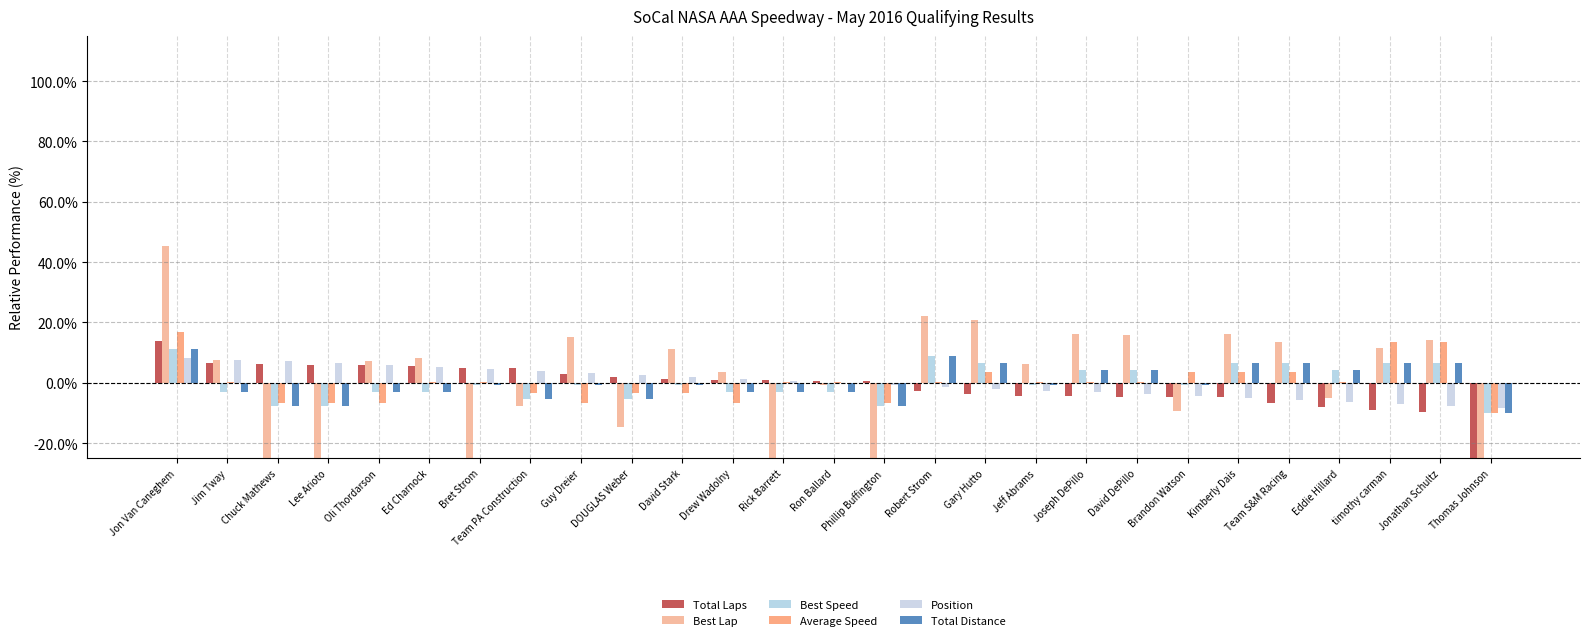

Reading left to right, what are all the values shown in this chart?

Total Laps: Jon Van Caneghem=13.8	Jim Tway=6.6	Chuck Mathews=6.2	Lee Arioto=6.0	Oli Thordarson=5.9	Ed Charnock=5.5	Bret Strom=5.0	Team PA Construction=4.8	Guy Dreier=2.8	DOUGLAS Weber=1.9	David Stark=1.2	Drew Wadolny=1.0	Rick Barrett=0.9	Ron Ballard=0.5	Phillip Buffington=0.5	Robert Strom=-2.7	Gary Hutto=-3.6	Jeff Abrams=-4.3	Joseph DePillo=-4.4	David DePillo=-4.5	Brandon Watson=-4.6	Kimberly Dais=-4.8	Team S&M Racing=-6.6	Eddie Hillard=-8.1	timothy carman=-9.1	Jonathan Schultz=-9.8	Thomas Johnson=-100.0
Best Lap: Jon Van Caneghem=45.2	Jim Tway=7.6	Chuck Mathews=-34.3	Lee Arioto=-34.7	Oli Thordarson=7.2	Ed Charnock=8.1	Bret Strom=-38.1	Team PA Construction=-7.6	Guy Dreier=15.3	DOUGLAS Weber=-14.8	David Stark=11.2	Drew Wadolny=3.7	Rick Barrett=-52.0	Ron Ballard=-0.6	Phillip Buffington=-38.5	Robert Strom=22.1	Gary Hutto=20.8	Jeff Abrams=6.3	Joseph DePillo=16.0	David DePillo=15.9	Brandon Watson=-9.3	Kimberly Dais=16.1	Team S&M Racing=13.4	Eddie Hillard=-4.9	timothy carman=11.6	Jonathan Schultz=14.1	Thomas Johnson=-100.0
Best Speed: Jon Van Caneghem=11.1	Jim Tway=-3.0	Chuck Mathews=-7.7	Lee Arioto=-7.7	Oli Thordarson=-3.0	Ed Charnock=-3.0	Bret Strom=-0.6	Team PA Construction=-5.3	Guy Dreier=-0.6	DOUGLAS Weber=-5.3	David Stark=-0.6	Drew Wadolny=-3.0	Rick Barrett=-3.0	Ron Ballard=-3.0	Phillip Buffington=-7.7	Robert Strom=8.8	Gary Hutto=6.4	Jeff Abrams=-0.6	Joseph DePillo=4.1	David DePillo=4.1	Brandon Watson=-0.6	Kimberly Dais=6.4	Team S&M Racing=6.4	Eddie Hillard=4.1	timothy carman=6.4	Jonathan Schultz=6.4	Thomas Johnson=-10.0
Average Speed: Jon Van Caneghem=17.0	Jim Tway=0.1	Chuck Mathews=-6.6	Lee Arioto=-6.6	Oli Thordarson=-6.6	Ed Charnock=0.1	Bret Strom=0.1	Team PA Construction=-3.2	Guy Dreier=-6.6	DOUGLAS Weber=-3.2	David Stark=-3.2	Drew Wadolny=-6.6	Rick Barrett=0.1	Ron Ballard=0.1	Phillip Buffington=-6.6	Robert Strom=0.1	Gary Hutto=3.5	Jeff Abrams=0.1	Joseph DePillo=0.1	David DePillo=0.1	Brandon Watson=3.5	Kimberly Dais=3.5	Team S&M Racing=3.5	Eddie Hillard=0.1	timothy carman=13.6	Jonathan Schultz=13.6	Thomas Johnson=-10.0
Position: Jon Van Caneghem=8.3	Jim Tway=7.7	Chuck Mathews=7.1	Lee Arioto=6.4	Oli Thordarson=5.8	Ed Charnock=5.1	Bret Strom=4.5	Team PA Construction=3.9	Guy Dreier=3.2	DOUGLAS Weber=2.6	David Stark=1.9	Drew Wadolny=1.3	Rick Barrett=0.6	Ron Ballard=0.0	Phillip Buffington=-0.6	Robert Strom=-1.3	Gary Hutto=-1.9	Jeff Abrams=-2.6	Joseph DePillo=-3.2	David DePillo=-3.9	Brandon Watson=-4.5	Kimberly Dais=-5.1	Team S&M Racing=-5.8	Eddie Hillard=-6.4	timothy carman=-7.1	Jonathan Schultz=-7.7	Thomas Johnson=-8.3
Total Distance: Jon Van Caneghem=11.1	Jim Tway=-3.0	Chuck Mathews=-7.7	Lee Arioto=-7.7	Oli Thordarson=-3.0	Ed Charnock=-3.0	Bret Strom=-0.6	Team PA Construction=-5.3	Guy Dreier=-0.6	DOUGLAS Weber=-5.3	David Stark=-0.6	Drew Wadolny=-3.0	Rick Barrett=-3.0	Ron Ballard=-3.0	Phillip Buffington=-7.7	Robert Strom=8.8	Gary Hutto=6.4	Jeff Abrams=-0.6	Joseph DePillo=4.1	David DePillo=4.1	Brandon Watson=-0.6	Kimberly Dais=6.4	Team S&M Racing=6.4	Eddie Hillard=4.1	timothy carman=6.4	Jonathan Schultz=6.4	Thomas Johnson=-10.0